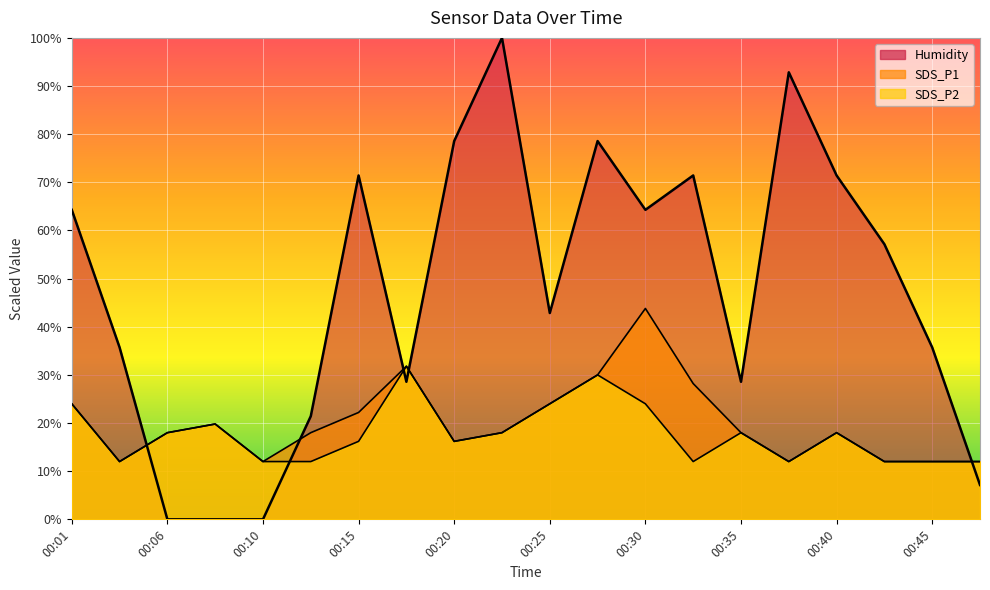

Read the SDS_P2 value at 00:23.

18.0